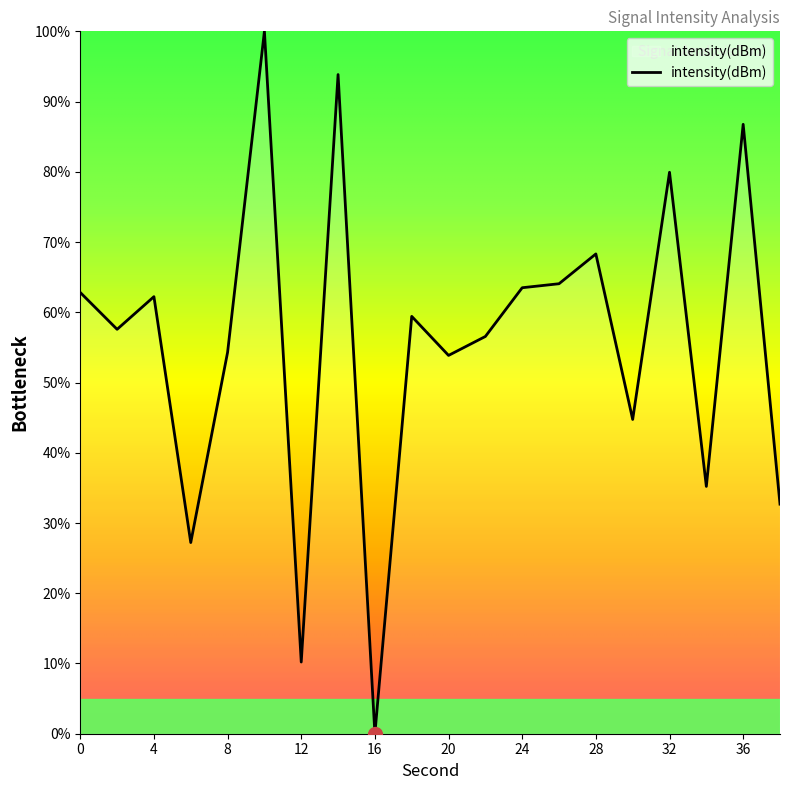

What is the greatest value displayed?

100.0